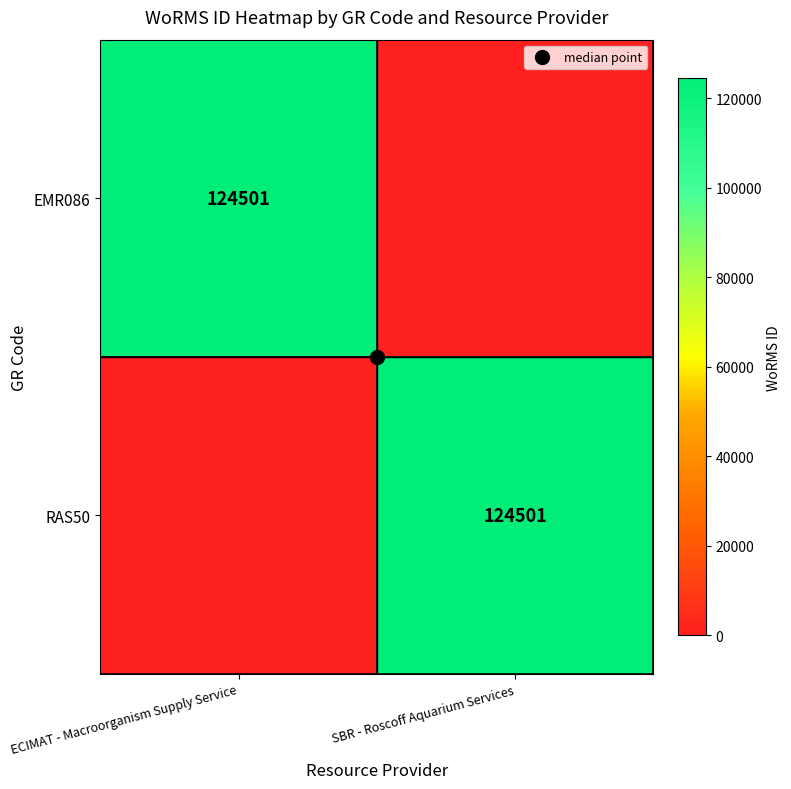

At which label does EMR086 reach its peak?

ECIMAT - Macroorganism Supply Service